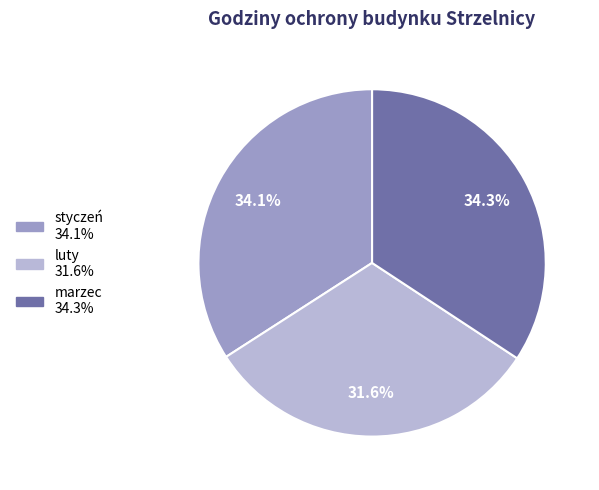

To the nearest percent, what percentage of the pie is styczeń?

34%